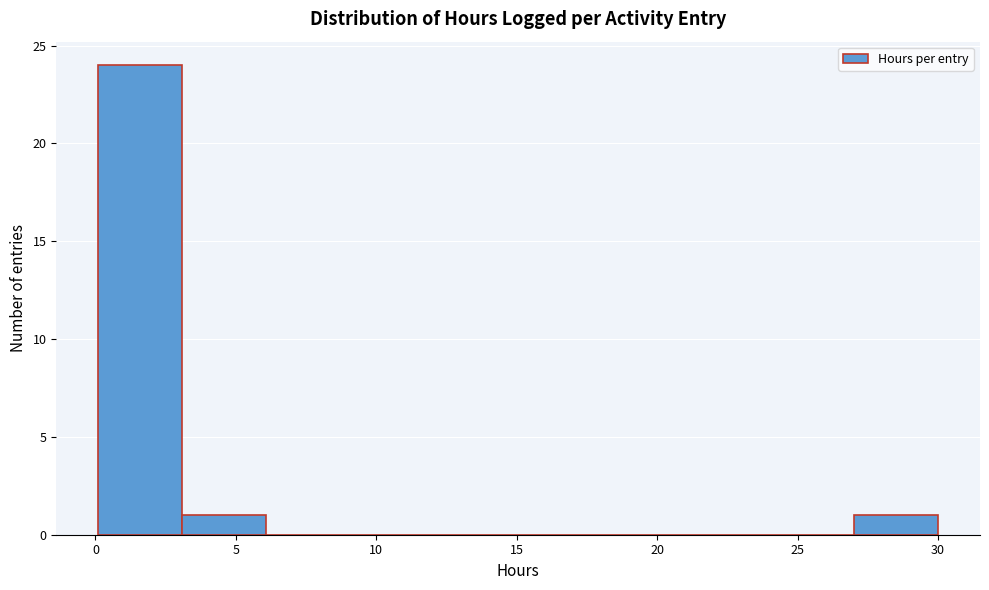

How tall is the bar that spans 0 to 3 on the x-axis? Neither the bar edges nor the heights are printed on the chart, so give them approximately, as read against the axes.

24